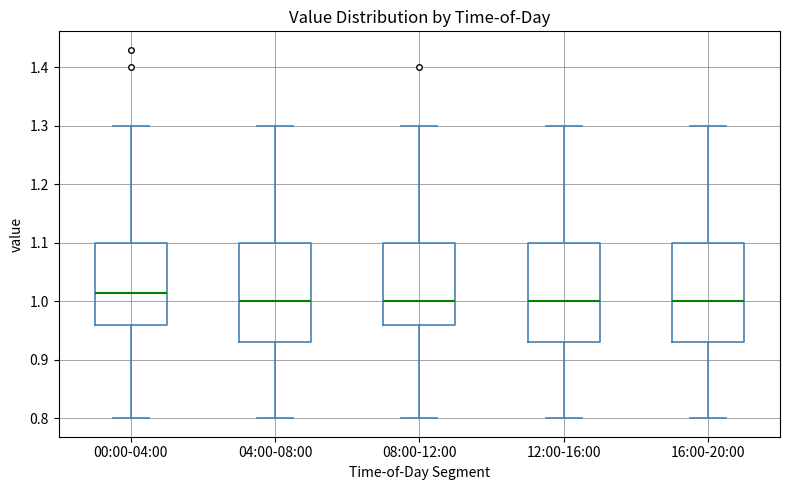

Reading left to right, transcribe this box plot: for each box, give where its median line is, the range the box spans, and where its two whiskers end, as read against the y-axis. The values are not printed on the chart, so give them approximately, as read against the axis.

00:00-04:00: median 1.02, box 0.96 to 1.10, whiskers 0.80 to 1.30
04:00-08:00: median 1.00, box 0.93 to 1.10, whiskers 0.80 to 1.30
08:00-12:00: median 1.00, box 0.96 to 1.10, whiskers 0.80 to 1.30
12:00-16:00: median 1.00, box 0.93 to 1.10, whiskers 0.80 to 1.30
16:00-20:00: median 1.00, box 0.93 to 1.10, whiskers 0.80 to 1.30